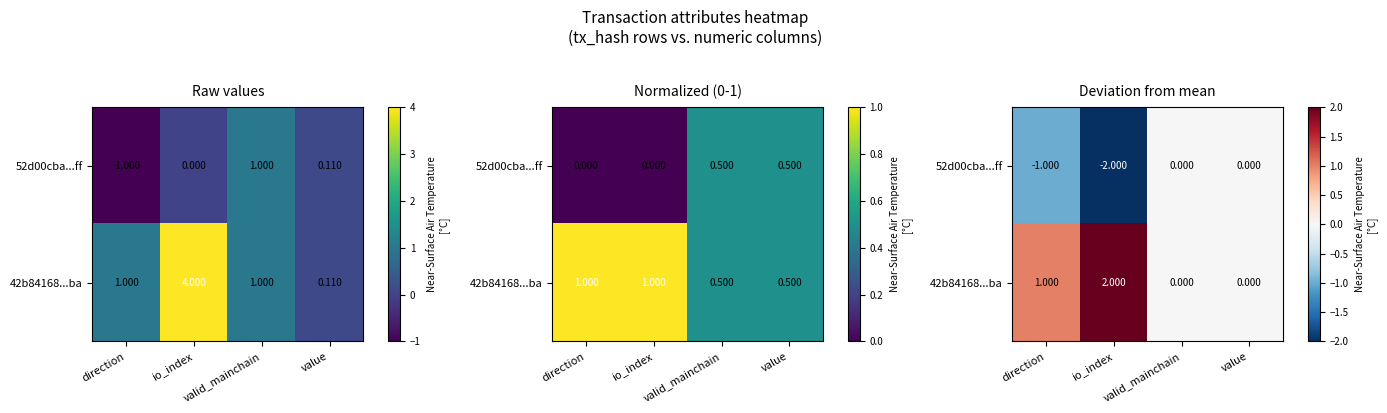

Rank the series at valid_mainchain from highest to lowest value.

52d00cba...ff, 42b84168...ba